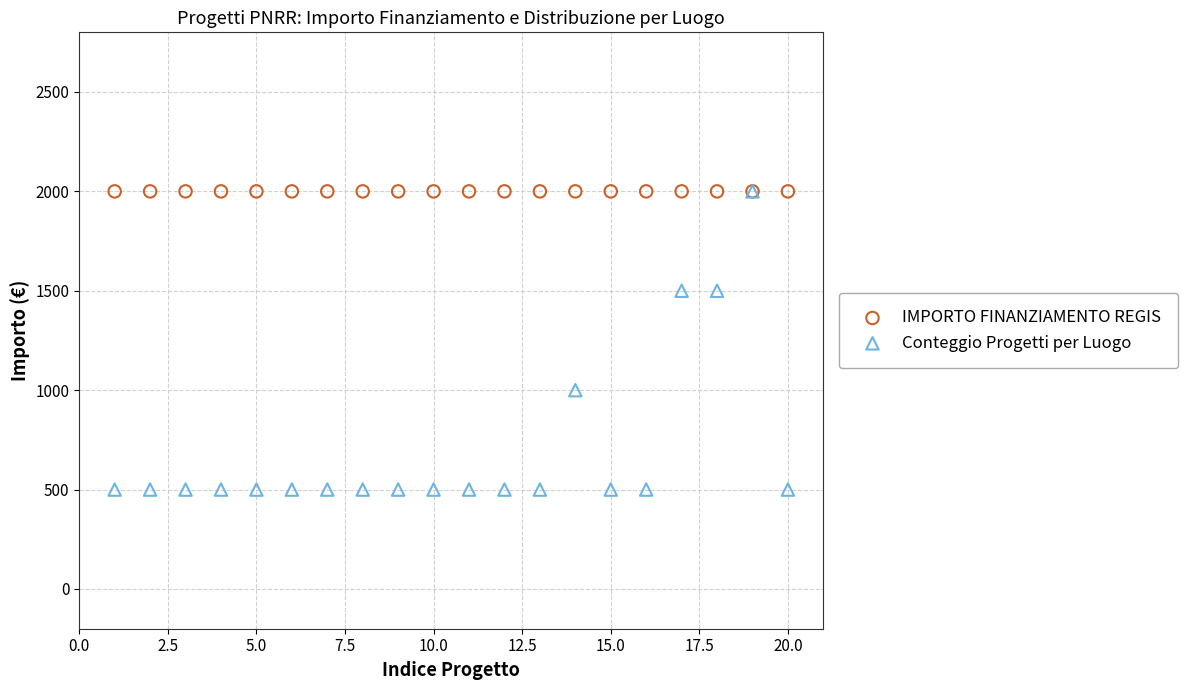

What are all the series names shown in the legend?

IMPORTO FINANZIAMENTO REGIS, Conteggio Progetti per Luogo